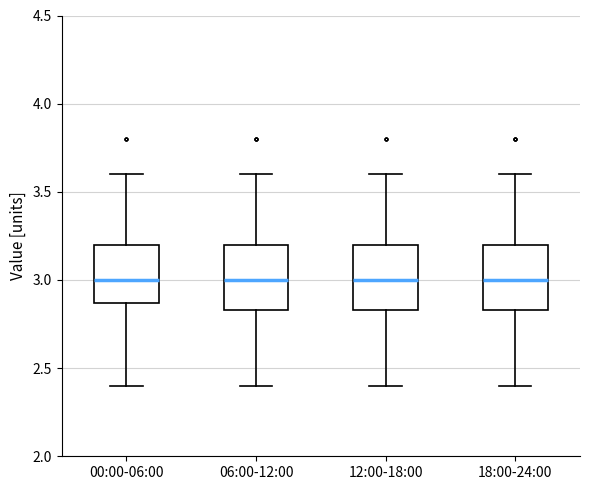

Where is the lower edge of the box for 12:00-18:00 on the y-axis? The values are not printed on the chart, so give them approximately, as read against the axis.

2.85